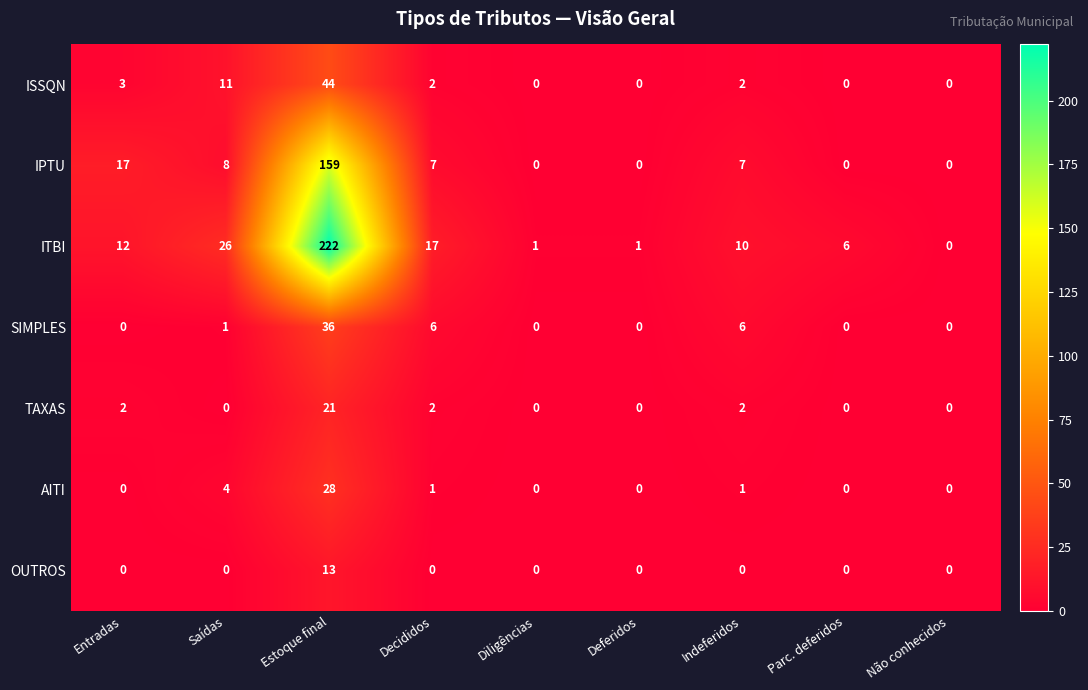

Read the ITBI value at Decididos.

17